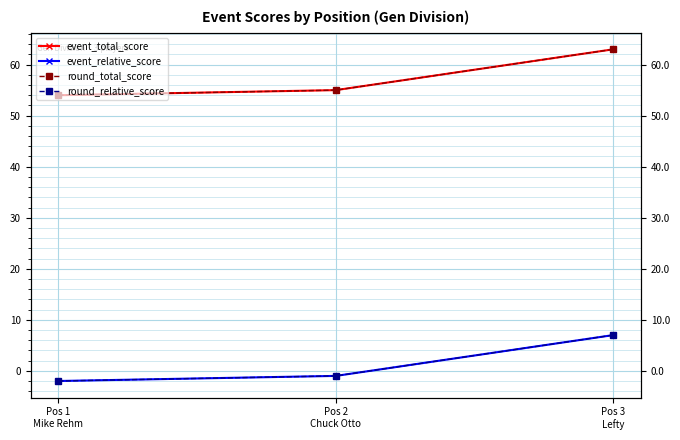

Reading right to left, extract all data points from this chart.

event_total_score: 63	55	54
event_relative_score: 7	-1	-2
round_total_score: 63	55	54
round_relative_score: 7	-1	-2